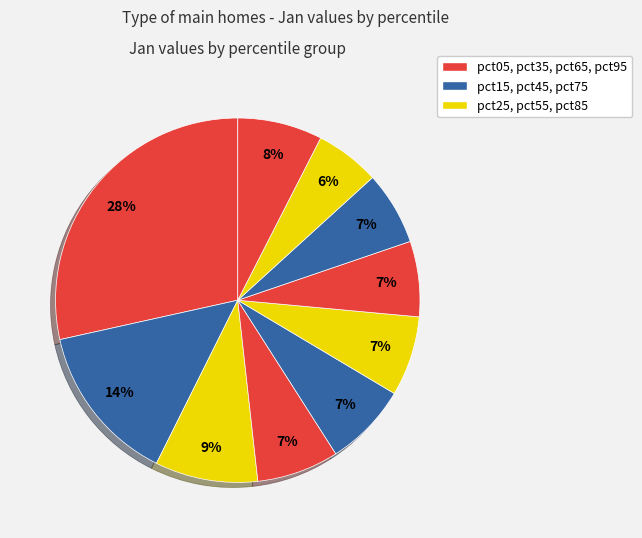

How many slices are in this pie chart?

10